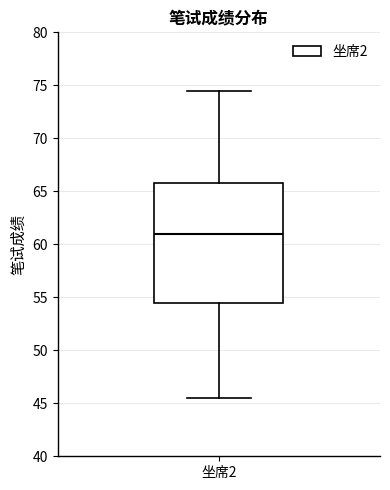

Read this box plot against the y-axis: the position of the median line, the range covered by the box, and the ends of both whiskers. The values are not printed on the chart, so give them approximately, as read against the axis.

median 61.0, box 54.5 to 66.0, whiskers 45.5 to 74.5